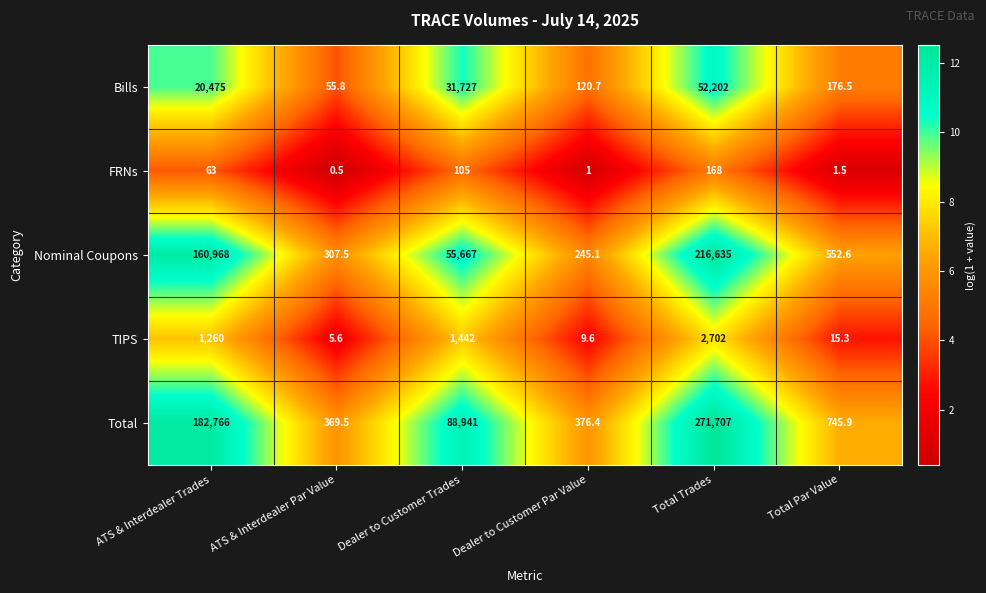

At which category is the sum across all series the highest?

Total Trades